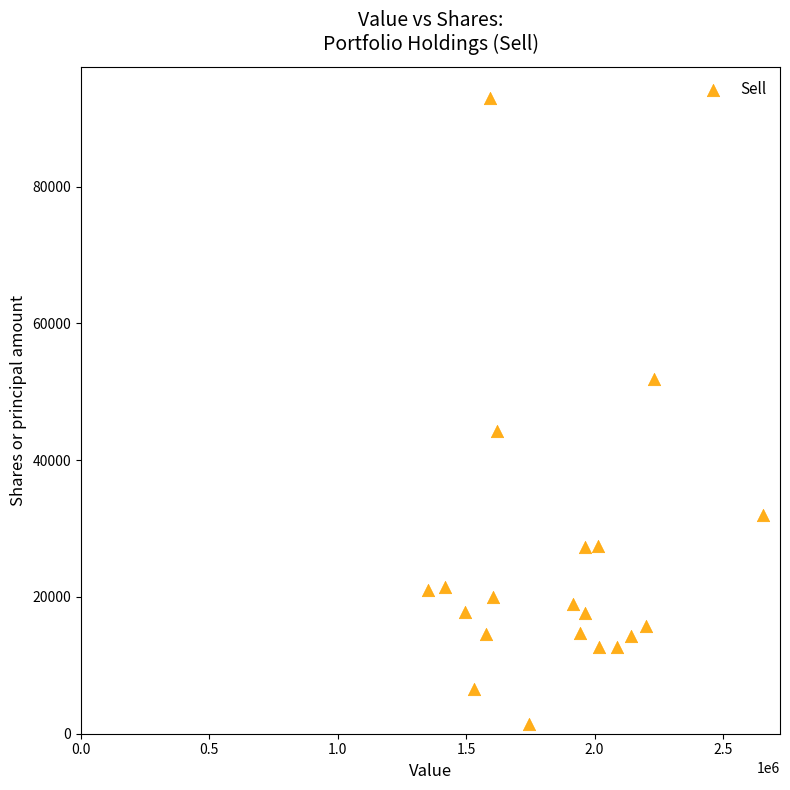

What Y value in the scatter plot is closest to 47168?

44231